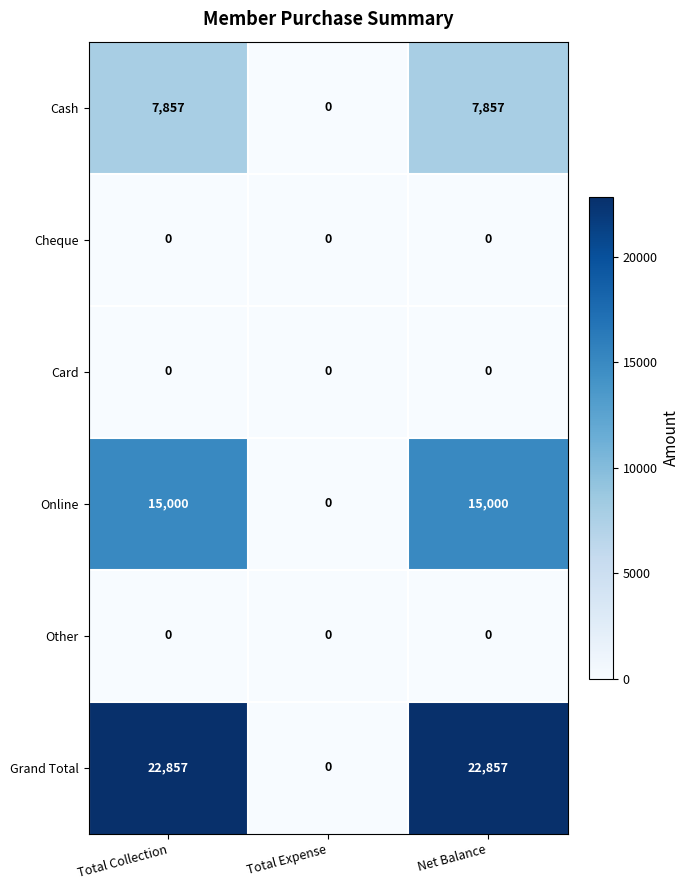

What is the sum of all Cash values?

15714